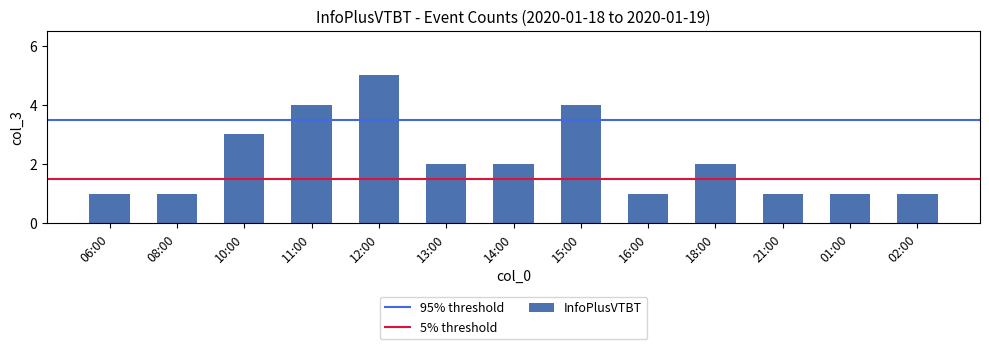

What value does the data have at 06:00?

1